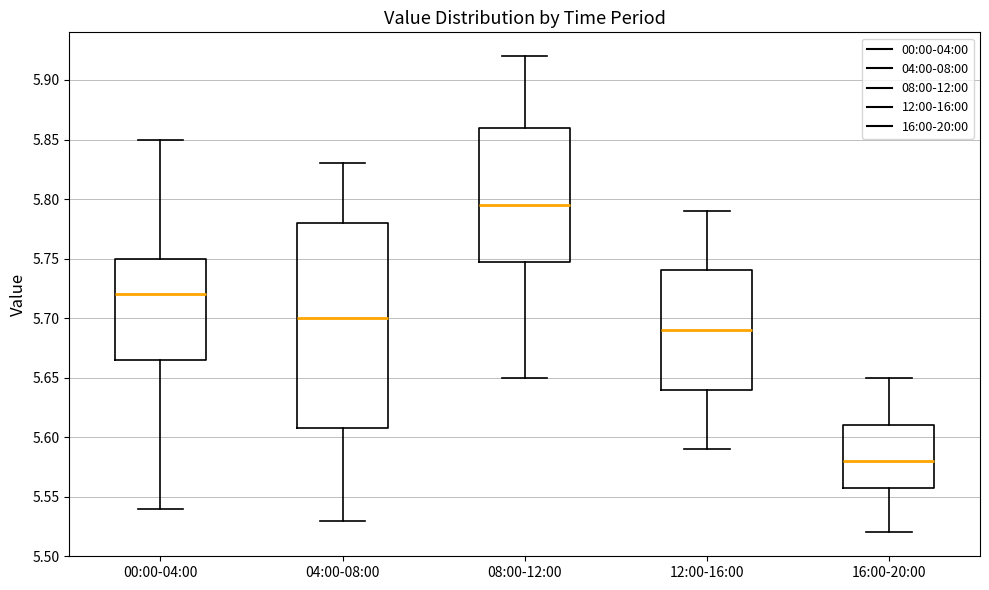

Reading left to right, transcribe this box plot: for each box, give where its median line is, the range the box spans, and where its two whiskers end, as read against the y-axis. The values are not printed on the chart, so give them approximately, as read against the axis.

00:00-04:00: median 5.720, box 5.665 to 5.750, whiskers 5.540 to 5.850
04:00-08:00: median 5.700, box 5.610 to 5.780, whiskers 5.530 to 5.830
08:00-12:00: median 5.795, box 5.750 to 5.860, whiskers 5.650 to 5.920
12:00-16:00: median 5.690, box 5.640 to 5.740, whiskers 5.590 to 5.790
16:00-20:00: median 5.580, box 5.560 to 5.610, whiskers 5.520 to 5.650